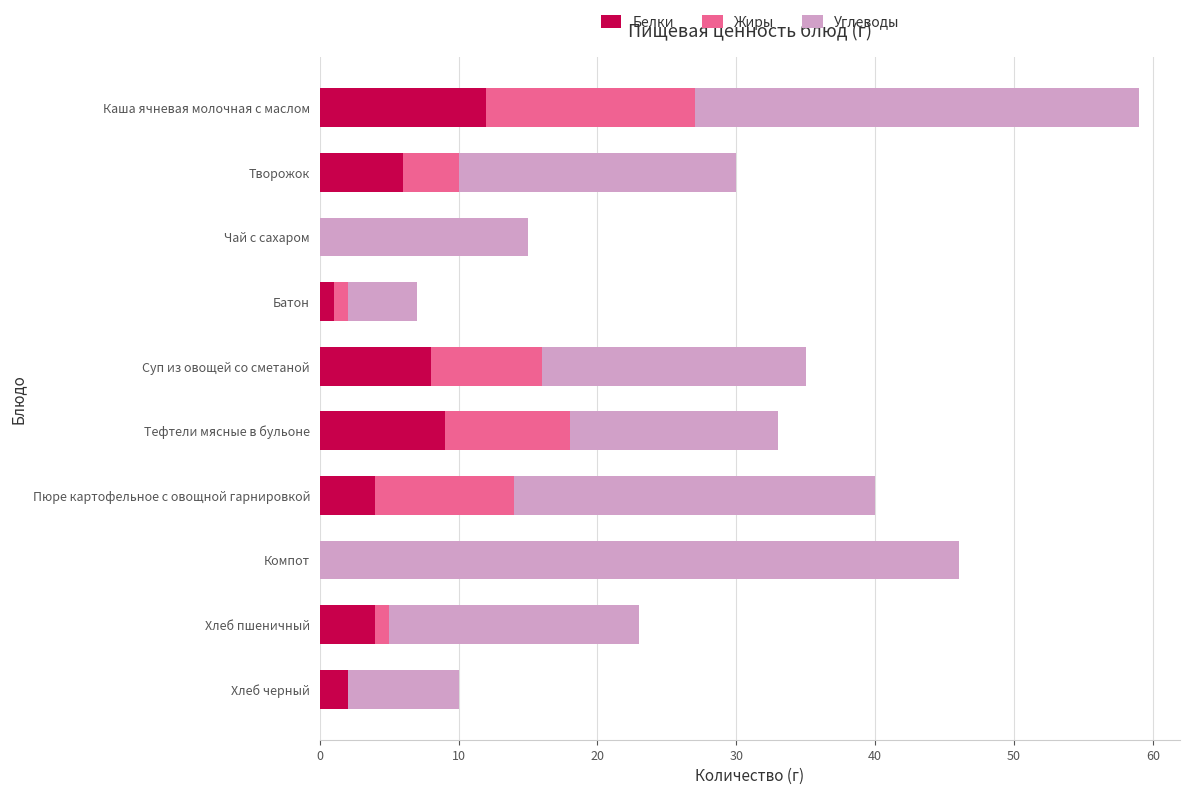

What is the total value across all series at Чай с сахаром?

15